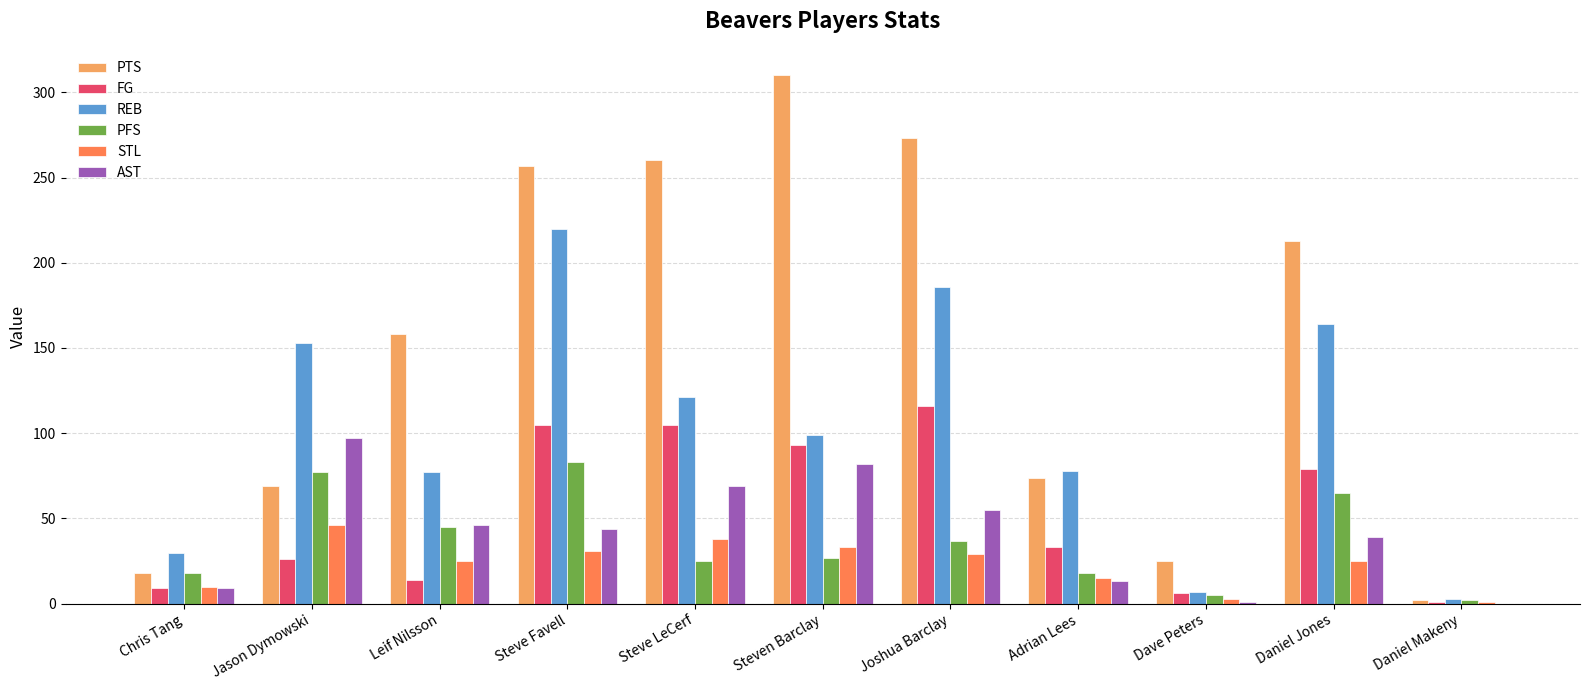

Between Steve LeCerf and Adrian Lees, which series saw the biggest shift?

PTS